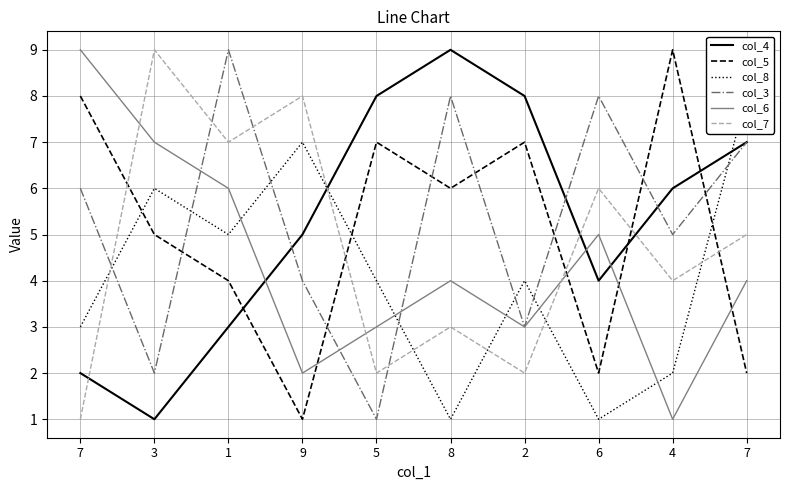

What are all the series names shown in the legend?

col_4, col_5, col_8, col_3, col_6, col_7